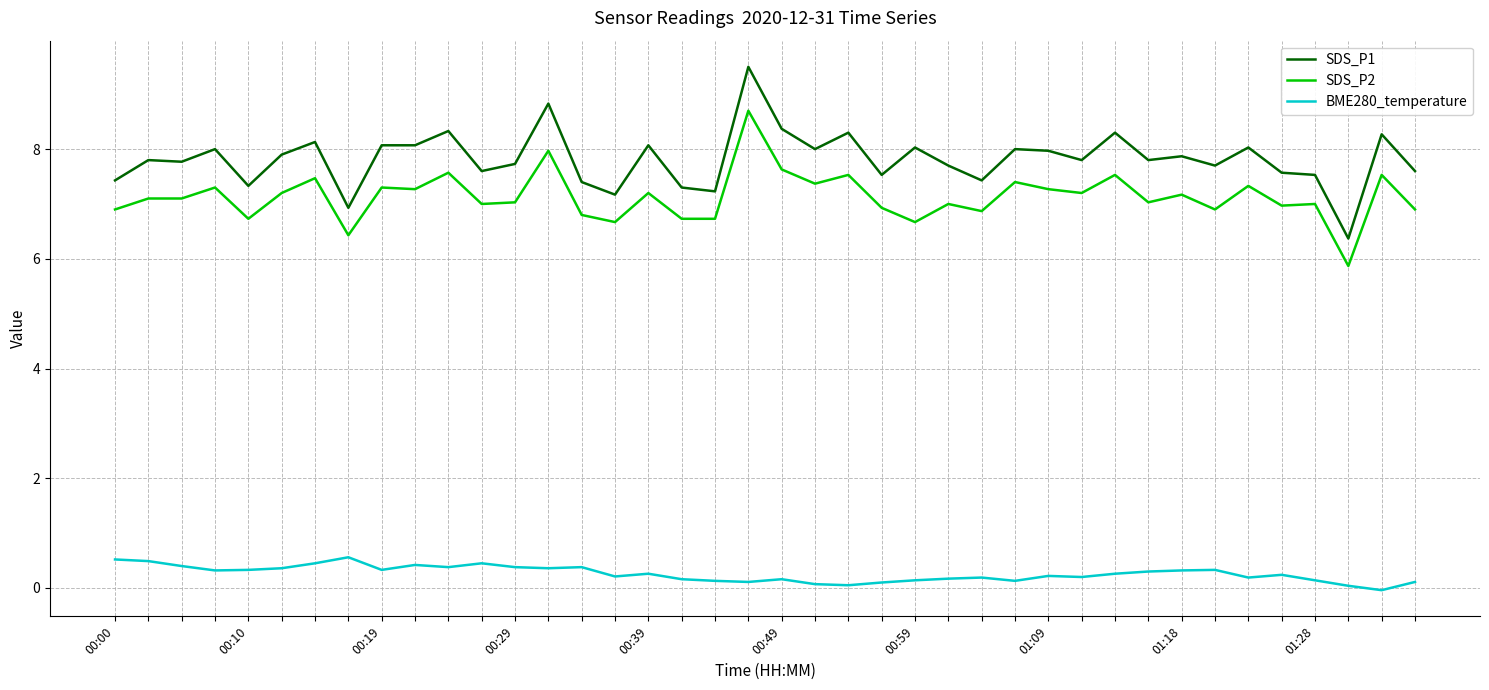

True or false: SDS_P2 and SDS_P1 intersect in this chart.

False